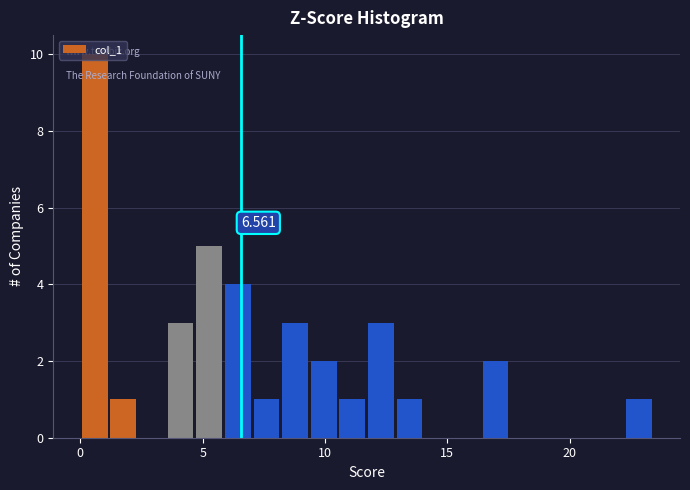

Around what value on the x-axis is the tallest bar? Give the approximate position of its centre, as read against the axis.

0.5